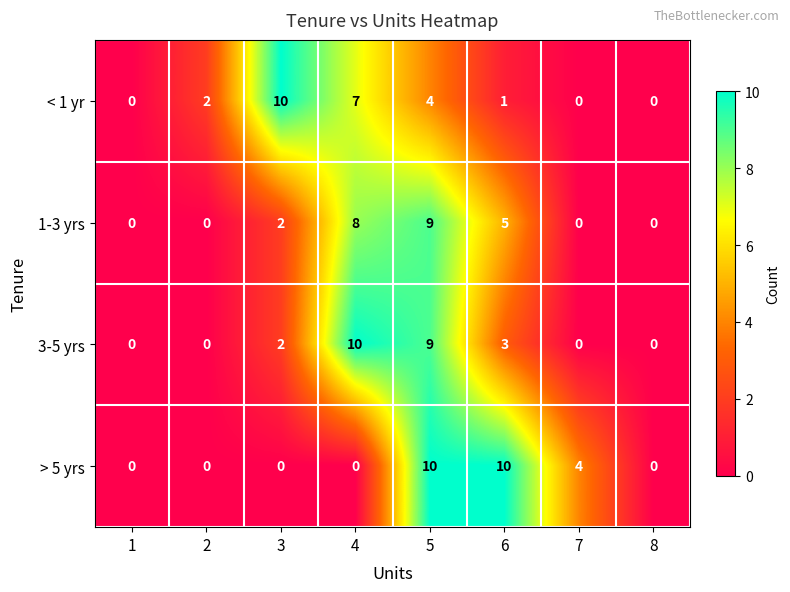

How many distinct data groups are displayed?

4